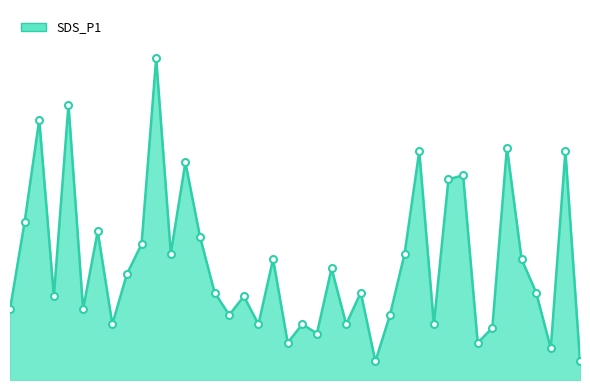

What is the label of the 22nd point from the left?

00:59